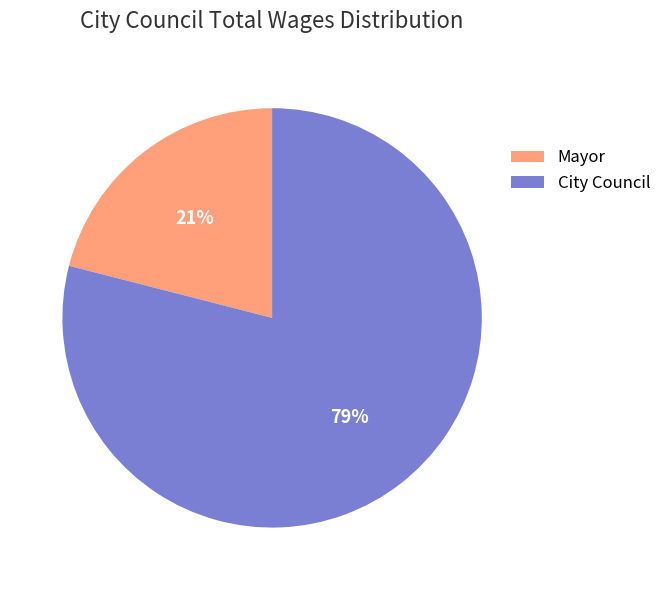

What percentage is the City Council slice, to the nearest percent?

79%